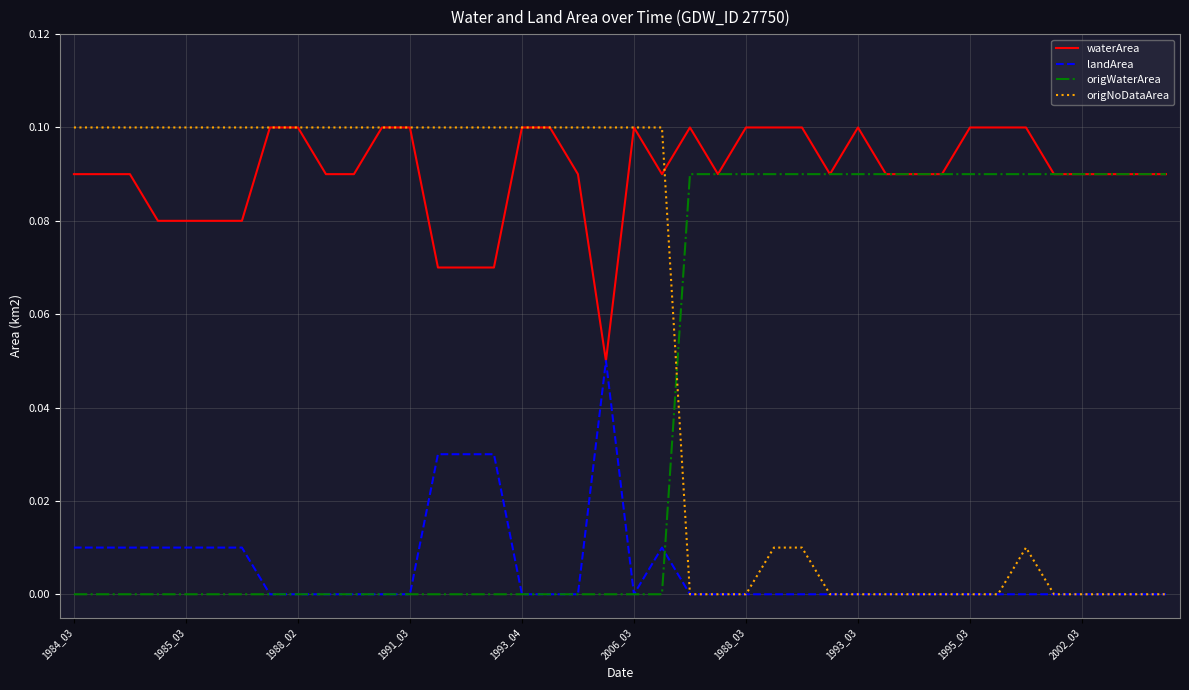

Rank the series by their average value, from highest to lowest.

waterArea, origNoDataArea, origWaterArea, landArea